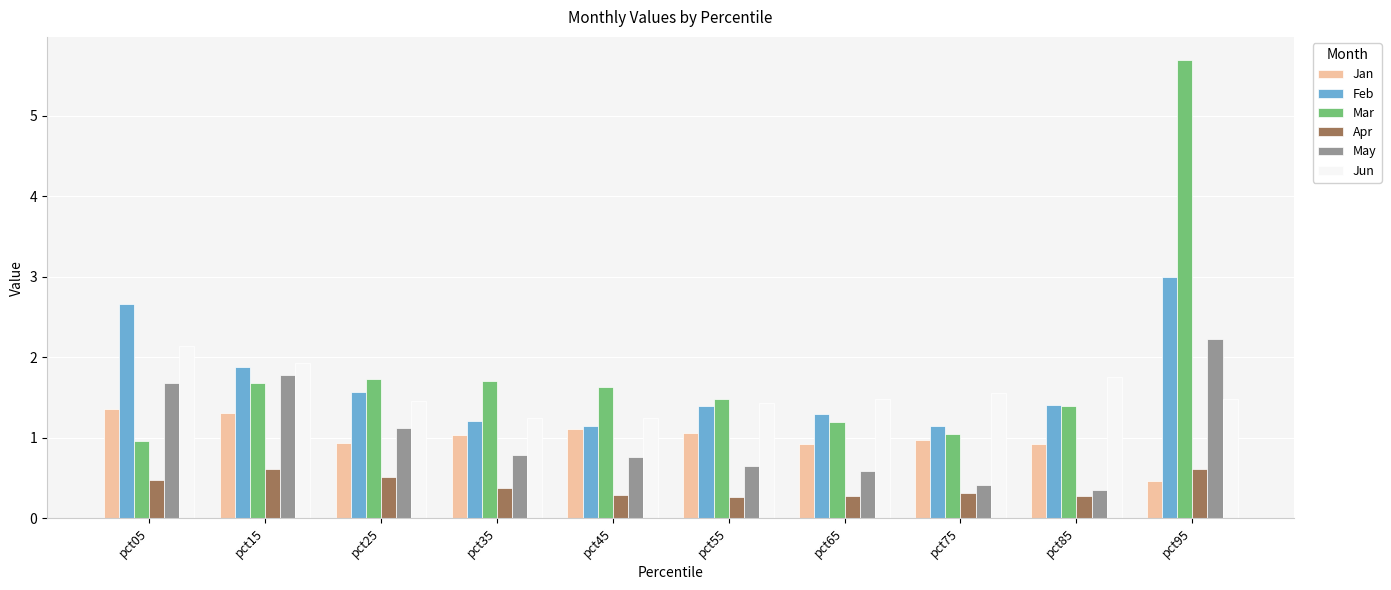

The value of Jan at pct25 is 0.9. True or false?

True